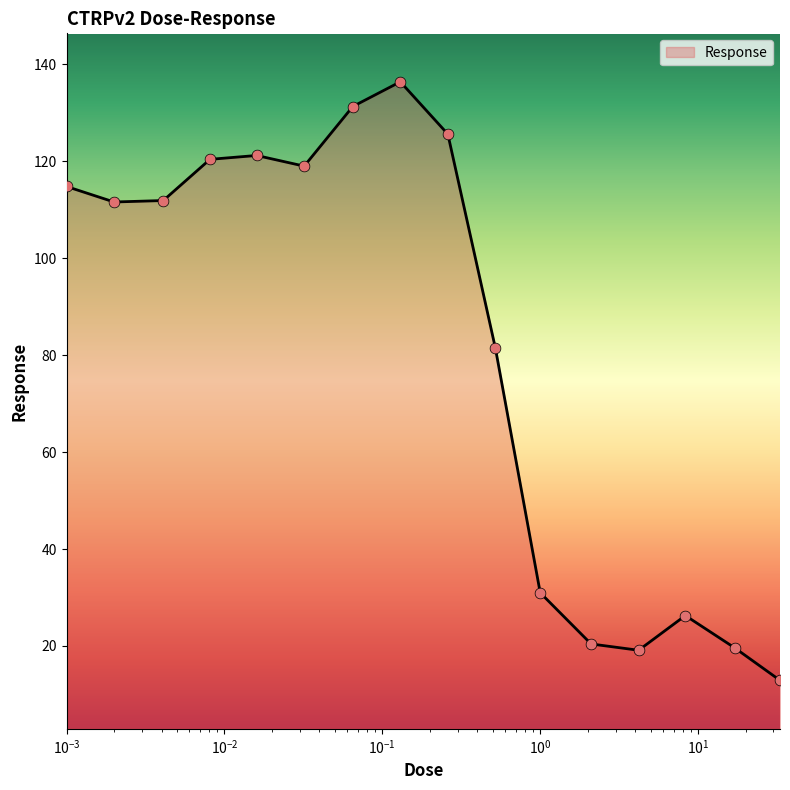

What is the smallest value displayed?

12.9